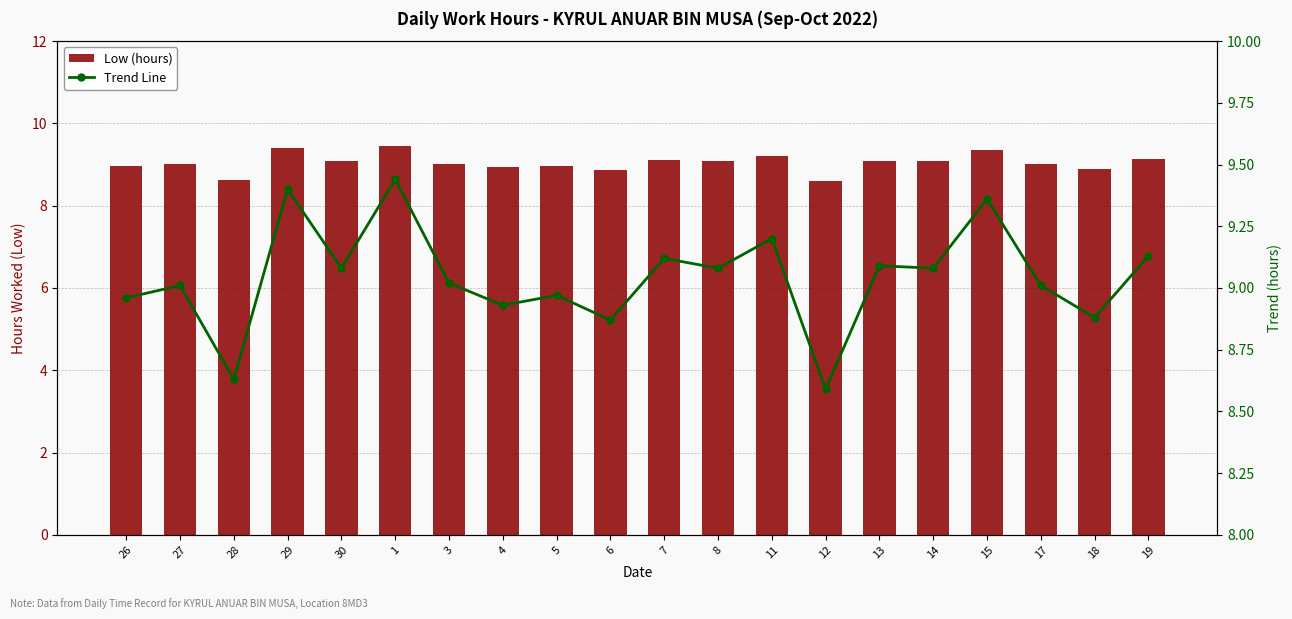

How many values in the Low (hours) series exceed 9?

13